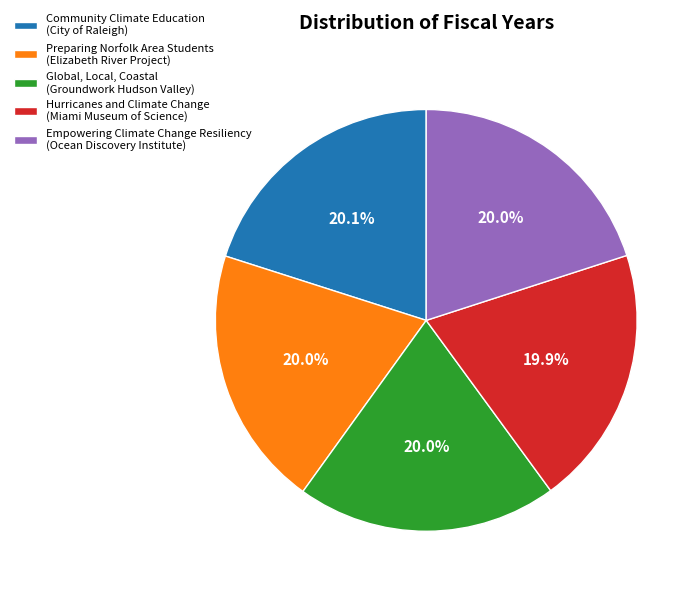

Combined, do Global, Local, Coastal (Groundwork Hudson Valley) and Empowering Climate Change Resiliency (Ocean Discovery Institute) account for over 50%?

No